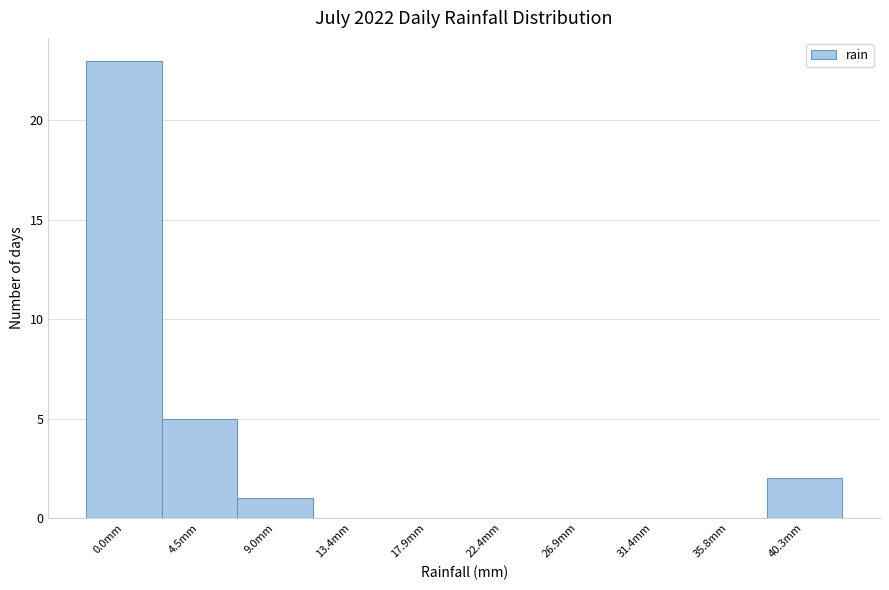

Reading left to right, transcribe all the data shown in this chart.

0.0mm=23	4.5mm=5	9.0mm=1	13.4mm=0	17.9mm=0	22.4mm=0	26.9mm=0	31.4mm=0	35.8mm=0	40.3mm=2